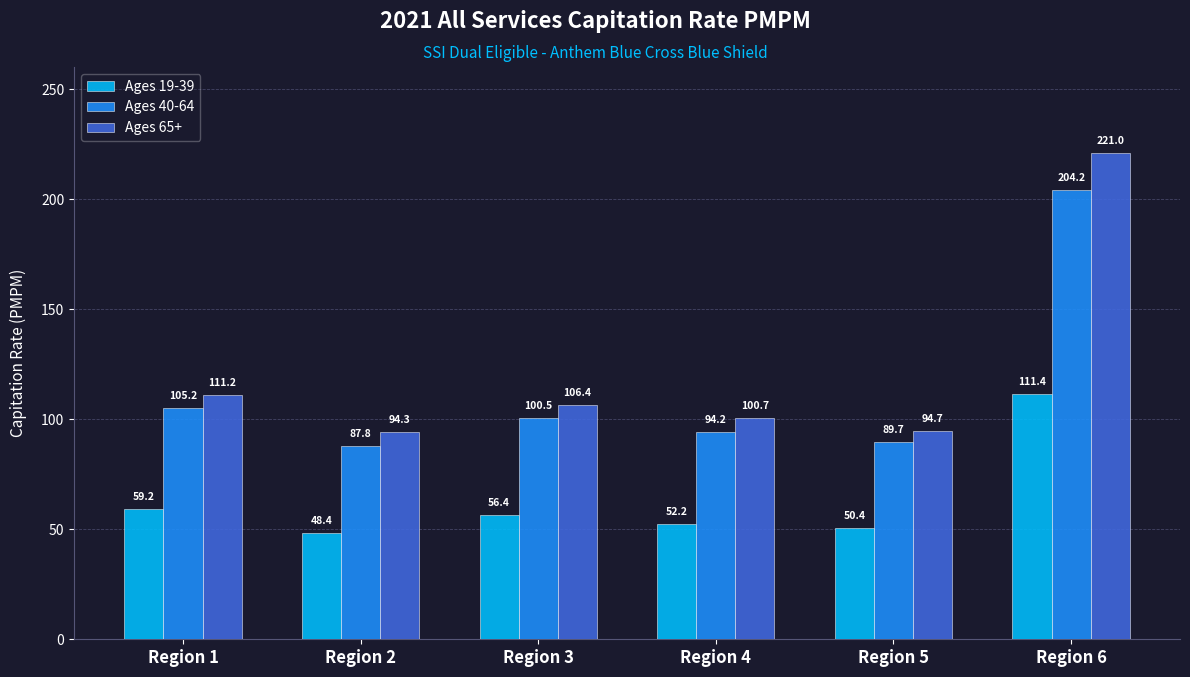

What are all the series names shown in the legend?

Ages 19-39, Ages 40-64, Ages 65+